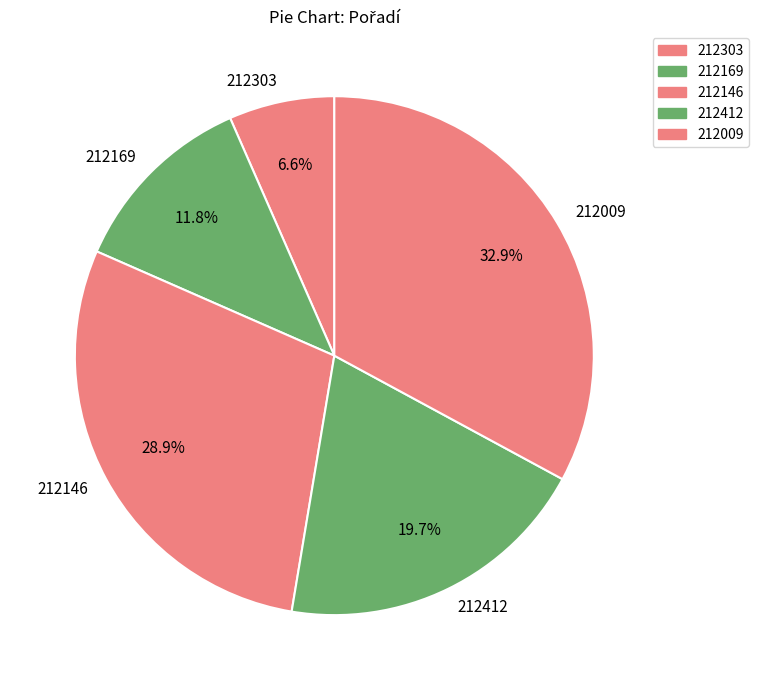

The 212303 slice represents 20% of the pie. True or false?

False